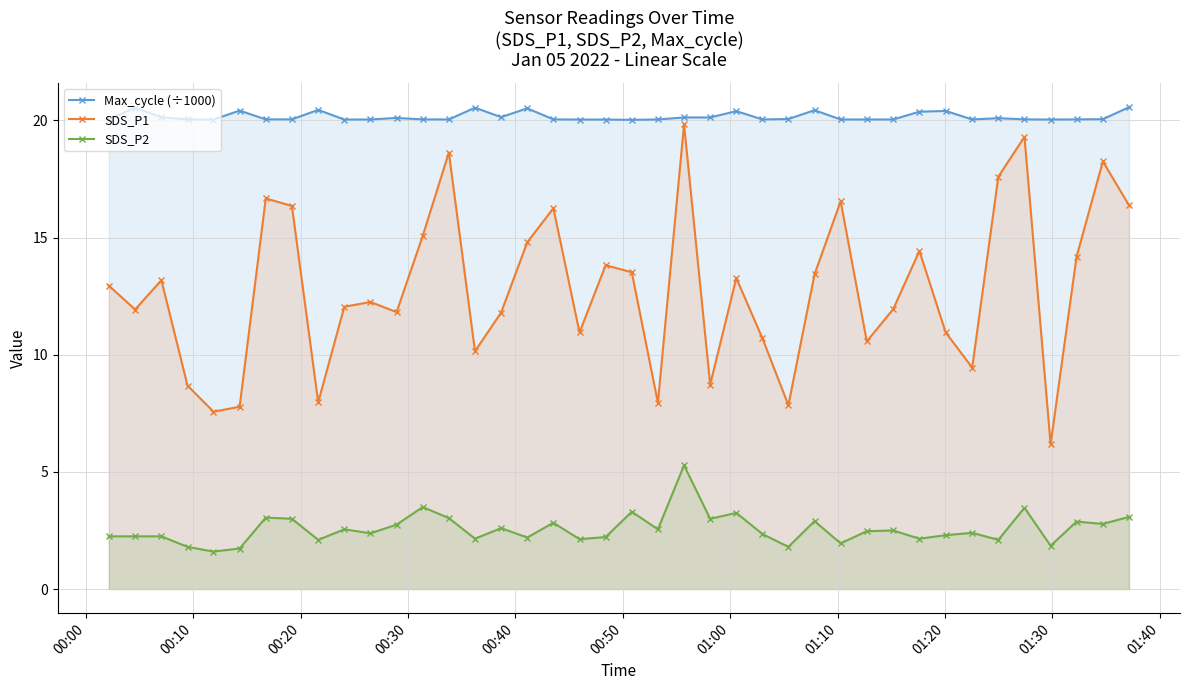

Which series has the largest range (max minus min)?

SDS_P1